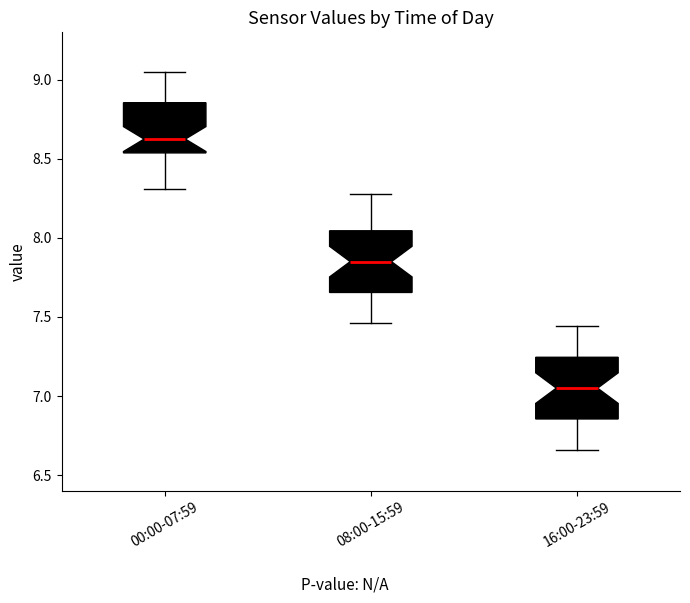

Reading left to right, read every box against the y-axis: the position of its median line, the range the box covers, and the ends of its whiskers. The values are not printed on the chart, so give them approximately, as read against the axis.

00:00-07:59: median 8.65, box 8.55 to 8.85, whiskers 8.30 to 9.05
08:00-15:59: median 7.85, box 7.65 to 8.05, whiskers 7.45 to 8.30
16:00-23:59: median 7.05, box 6.85 to 7.25, whiskers 6.65 to 7.45